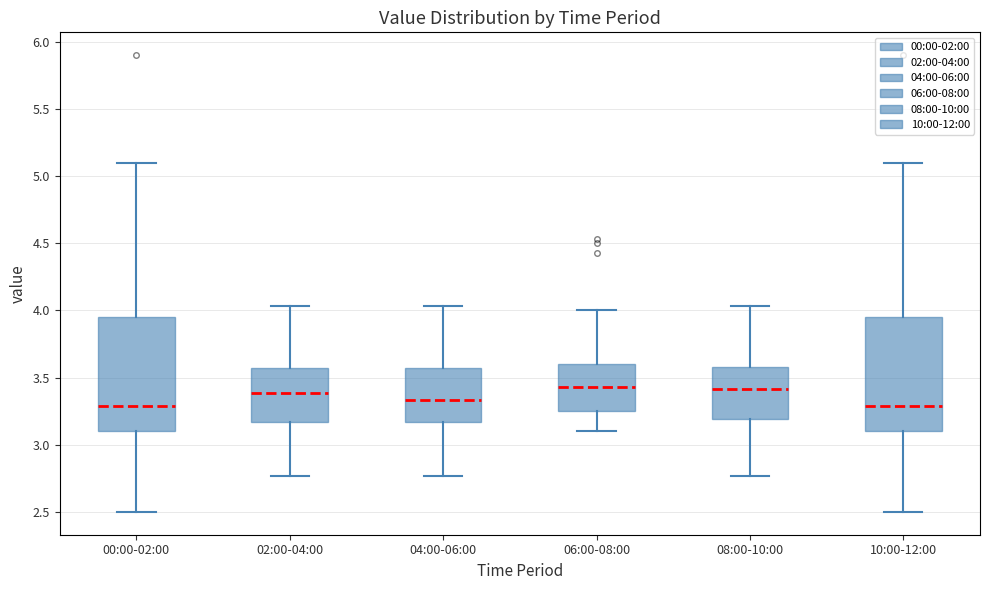

Reading left to right, transcribe this box plot: for each box, give where its median line is, the range the box spans, and where its two whiskers end, as read against the y-axis. The values are not printed on the chart, so give them approximately, as read against the axis.

00:00-02:00: median 3.30, box 3.10 to 3.95, whiskers 2.50 to 5.10
02:00-04:00: median 3.40, box 3.15 to 3.55, whiskers 2.75 to 4.05
04:00-06:00: median 3.35, box 3.15 to 3.55, whiskers 2.75 to 4.05
06:00-08:00: median 3.45, box 3.25 to 3.60, whiskers 3.10 to 4.00
08:00-10:00: median 3.40, box 3.20 to 3.60, whiskers 2.75 to 4.05
10:00-12:00: median 3.30, box 3.10 to 3.95, whiskers 2.50 to 5.10